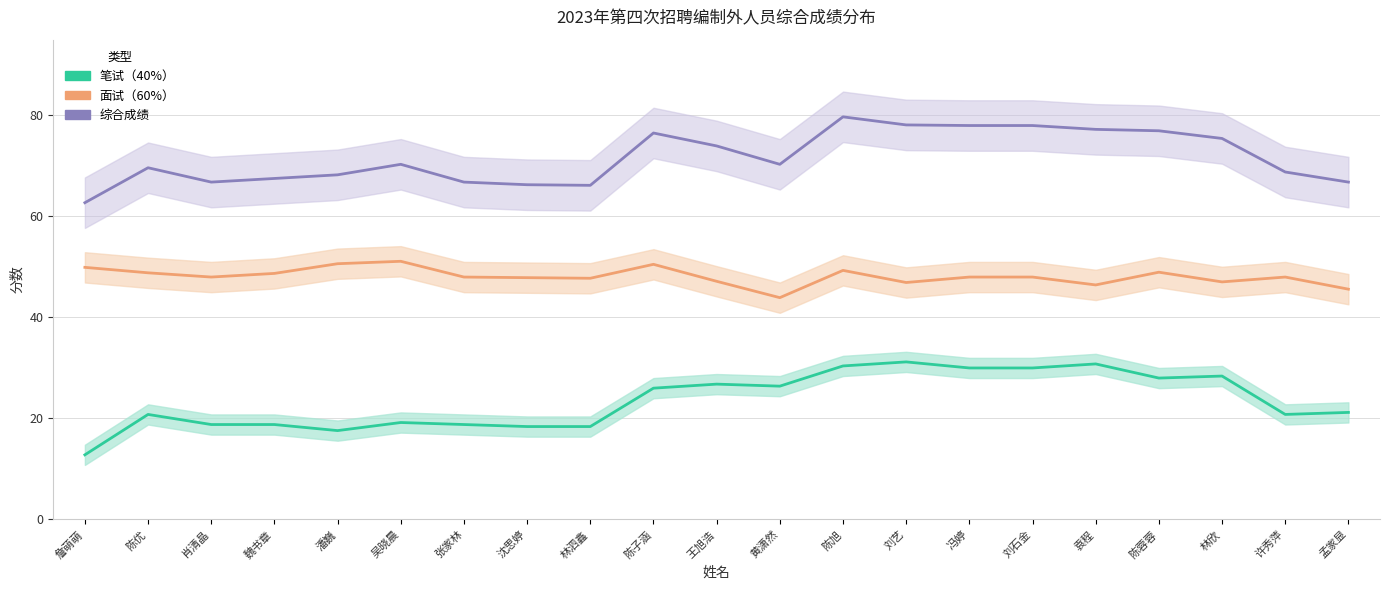

What is the difference between the maximum and minimum values in the 综合成绩 series?

17.0